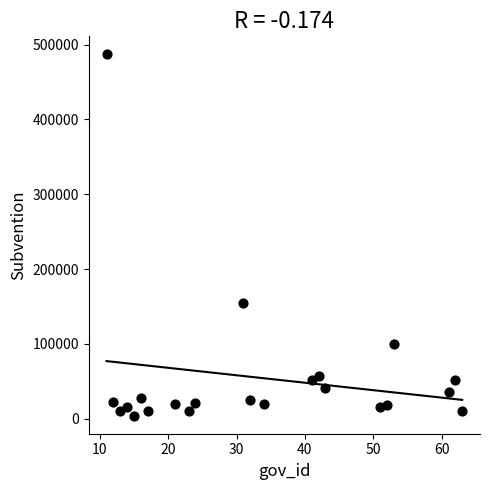

What Y value in the scatter plot is closest to 245450?

154000